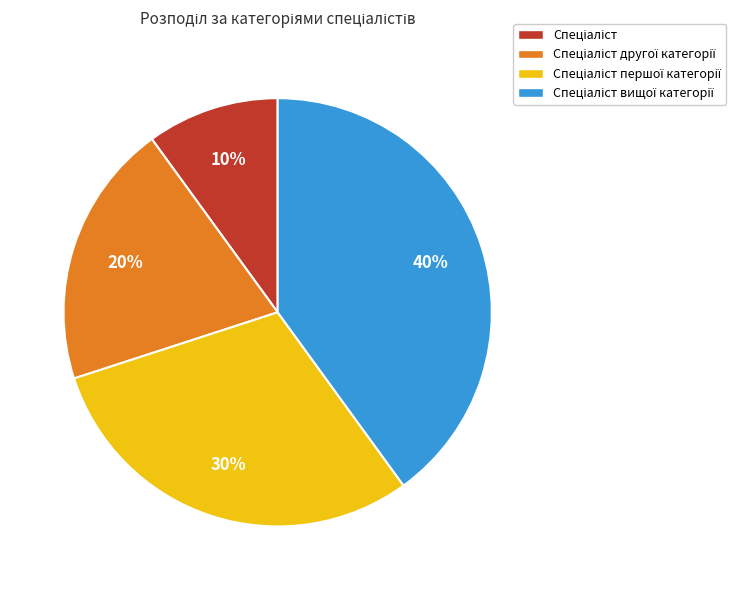

Is there any slice that represents more than half of the pie?

No